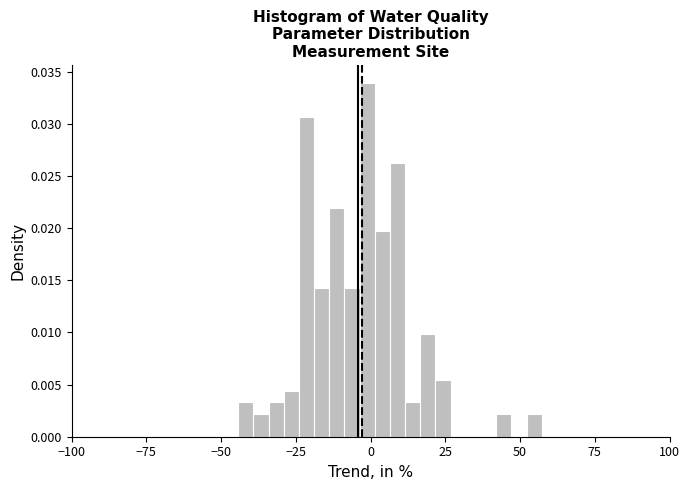

Read against the x-axis, roughly where is the centre of the tallest bar?

0